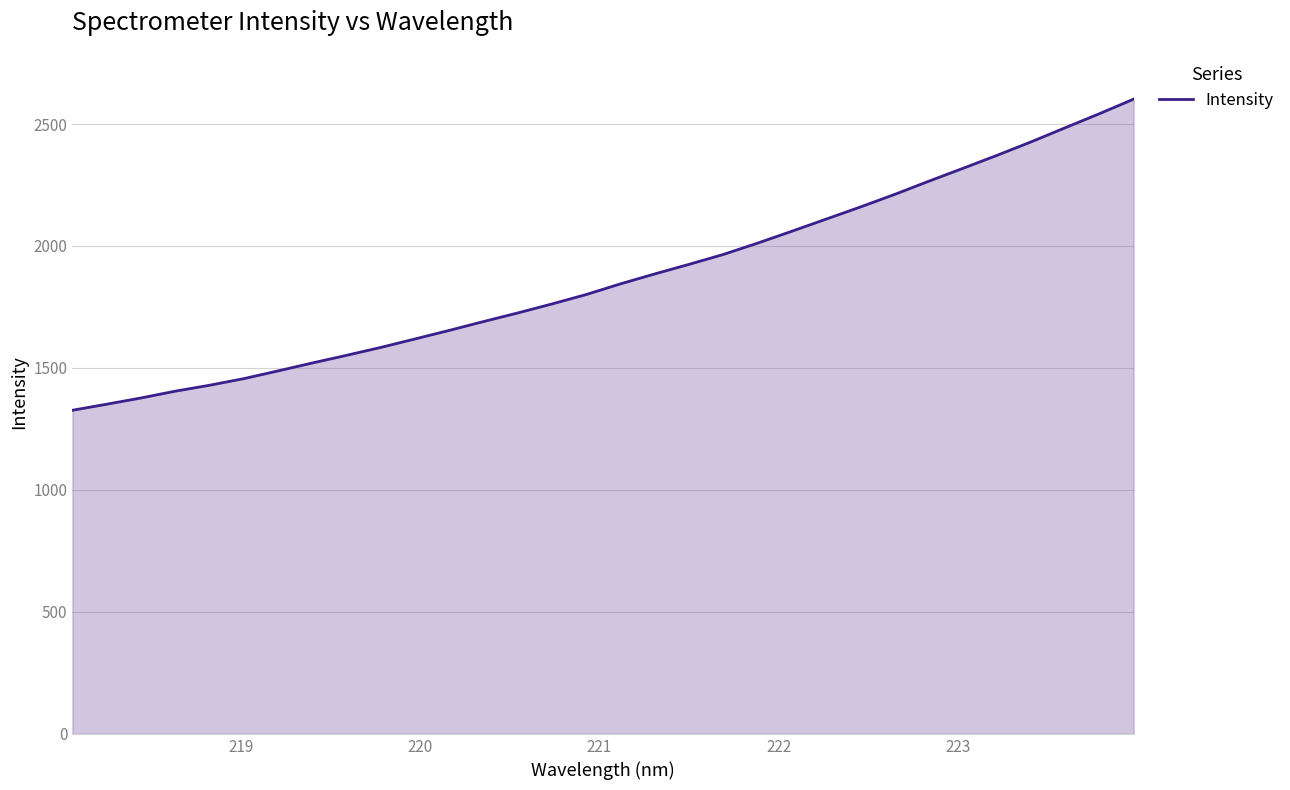

What is the difference between the maximum and minimum values?

1275.4